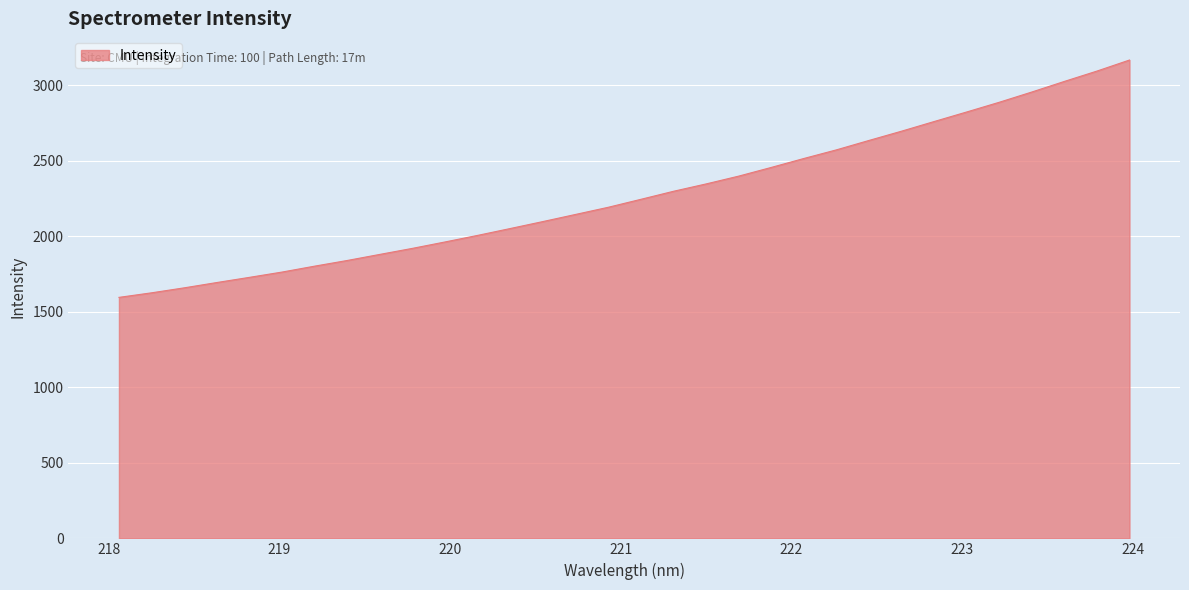

How many categories are shown in the chart?

32